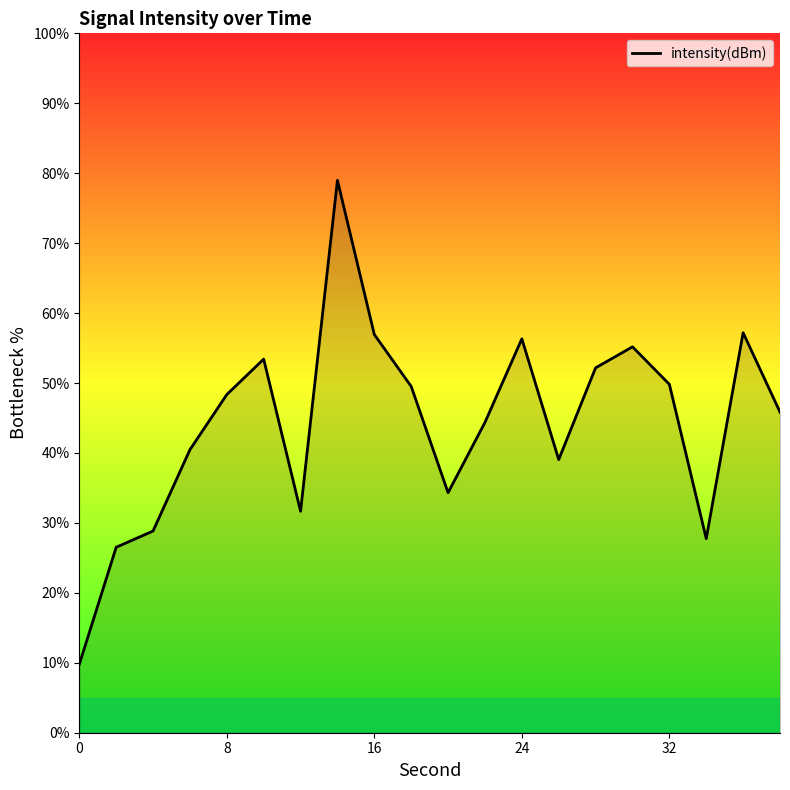

True or false: there are more than 2 points higher than both neighbors.

True